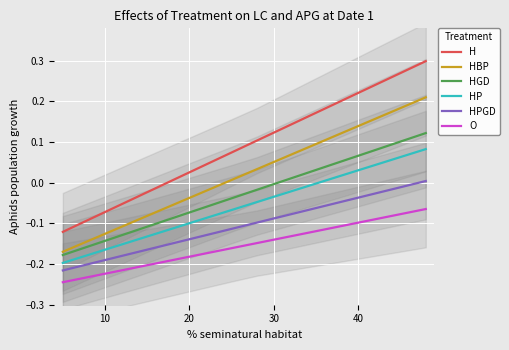

True or false: HBP and H cross at least once.

False